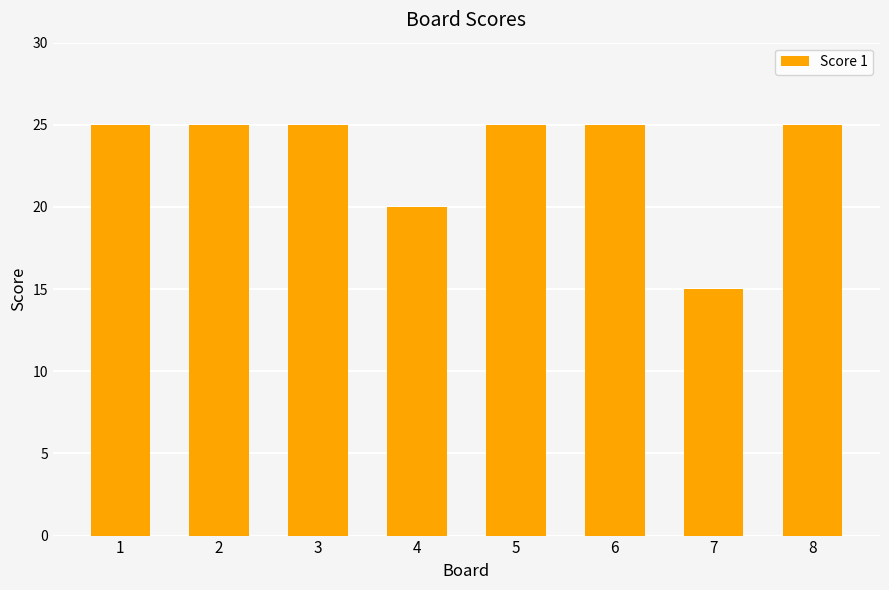

The chart shows a value of 25 at 6. True or false?

True